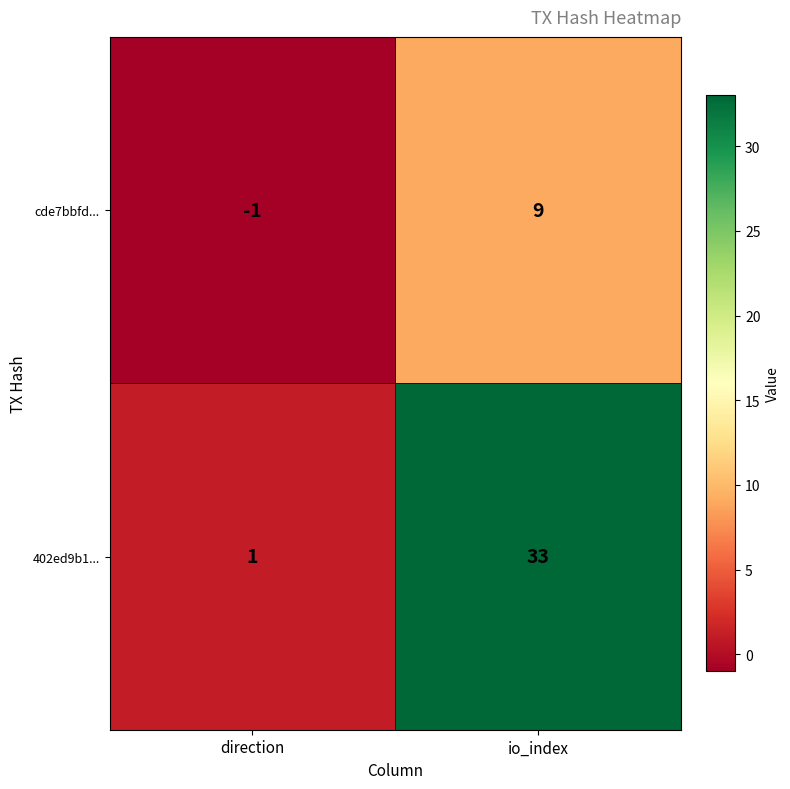

What is the difference between the maximum and minimum values in the 402ed9b1... series?

32